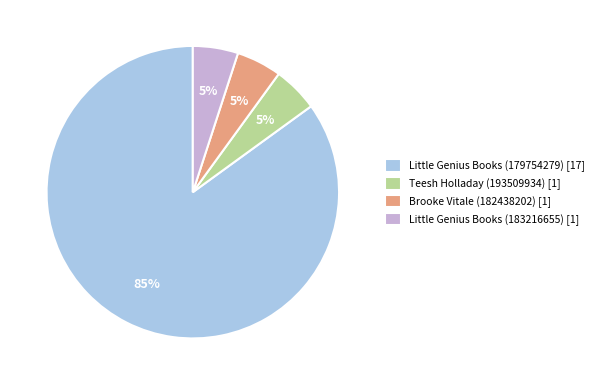

The Brooke Vitale (182438202) [1] slice represents 11% of the pie. True or false?

False